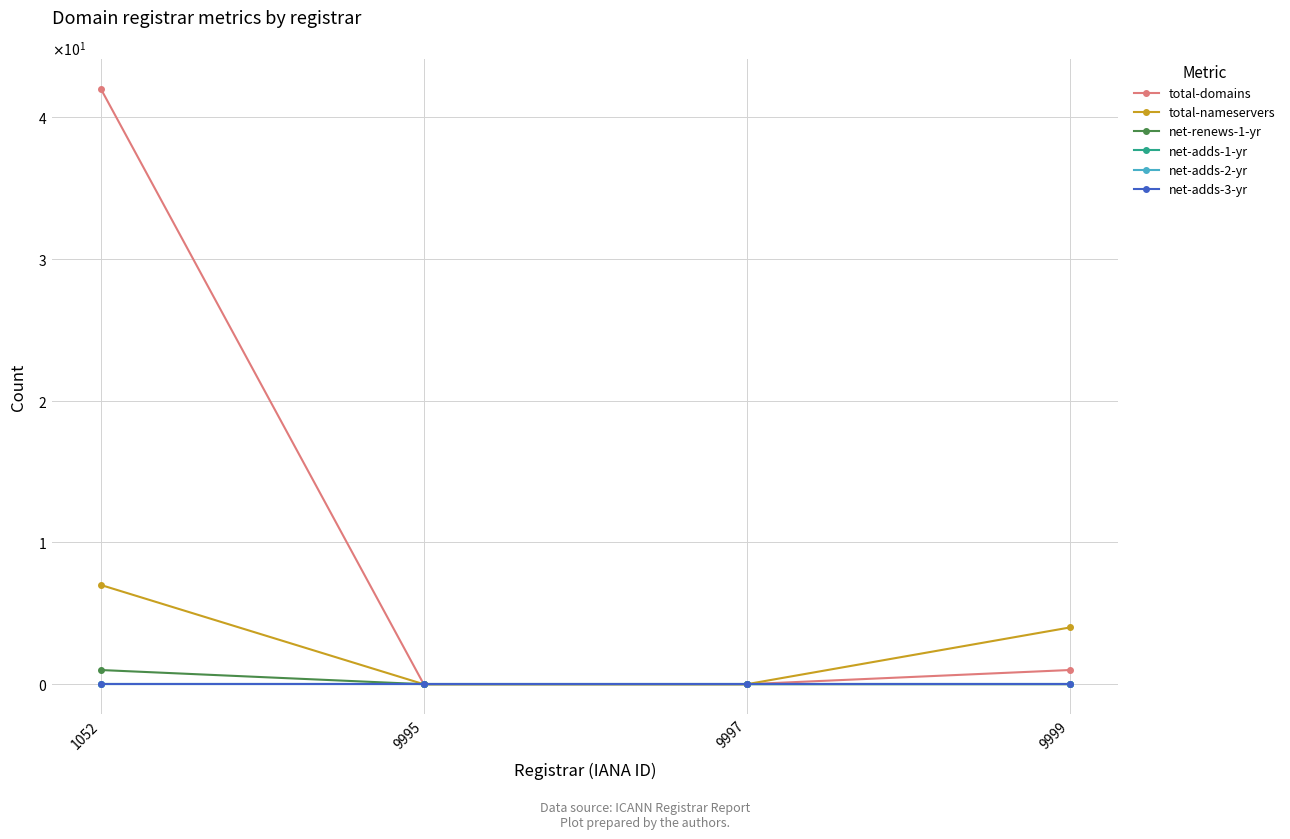

Count the total-nameservers values in the range 0 to 7.

4